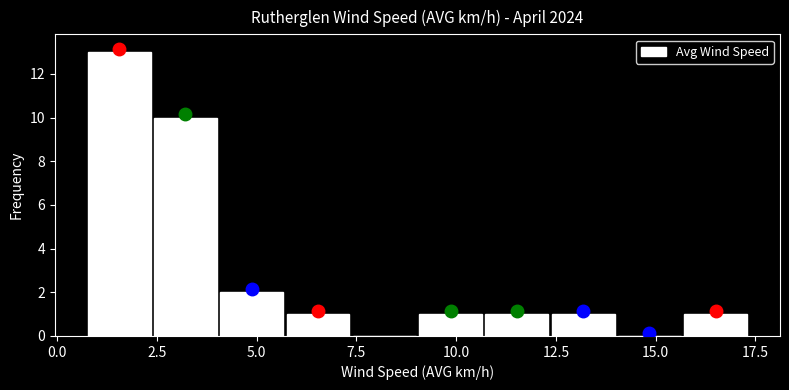

Read against the x-axis, roughly where is the centre of the tallest bar?

1.5